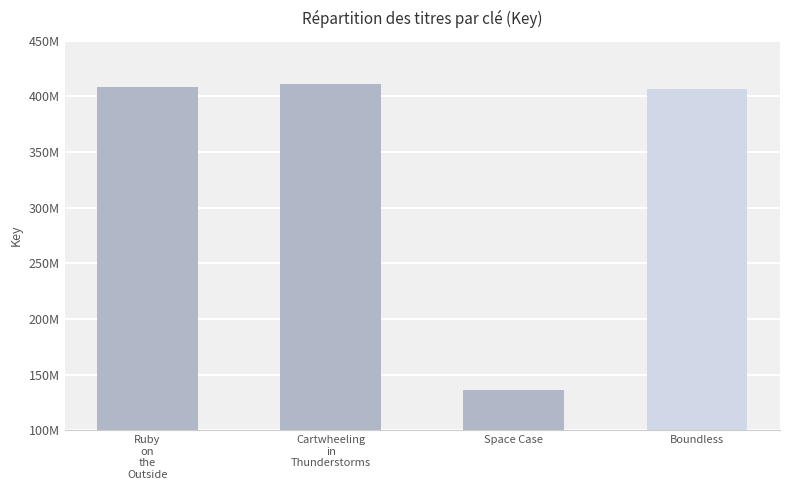

Reading left to right, list all the values displayed in this chart.

Ruby
on
the
Outside=408888610	Cartwheeling
in
Thunderstorms=410792173	Space Case=136319459	Boundless=406214723